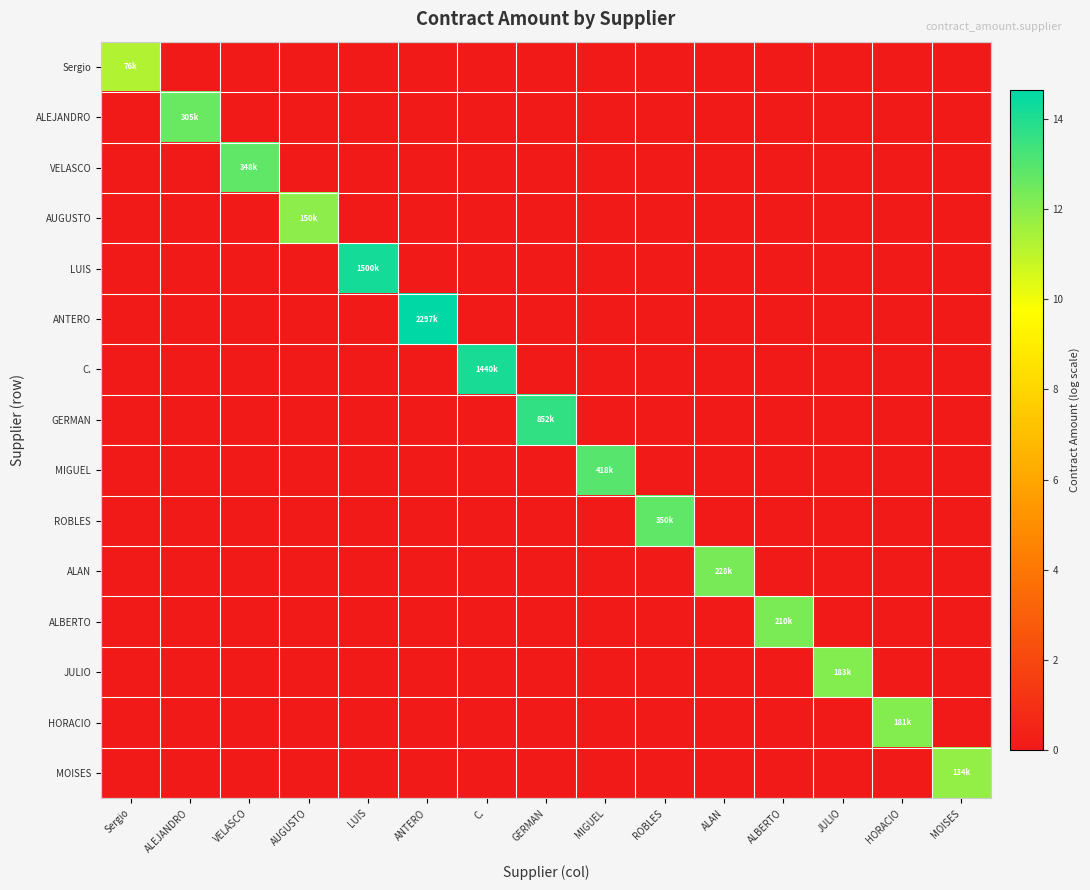

Count the number of data series in this chart.

15